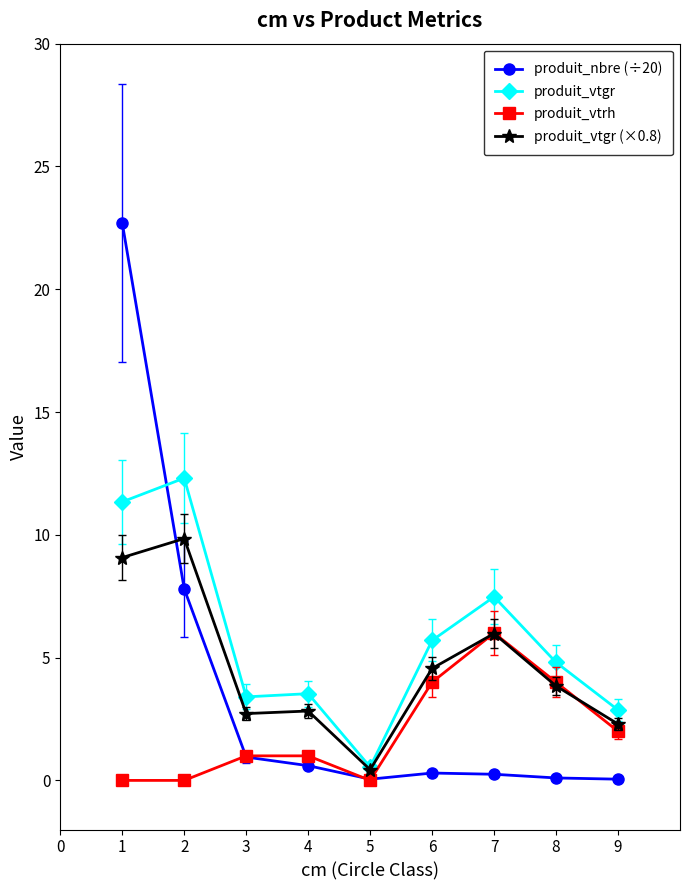

Where is the first local maximum for produit_vtgr?

2